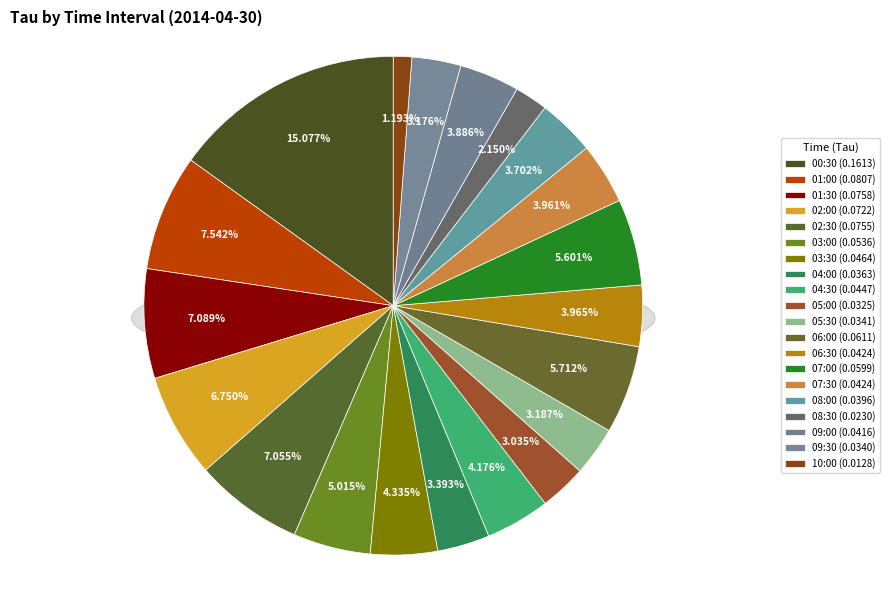

Is it true that 08:30 is 8% of the pie?

False